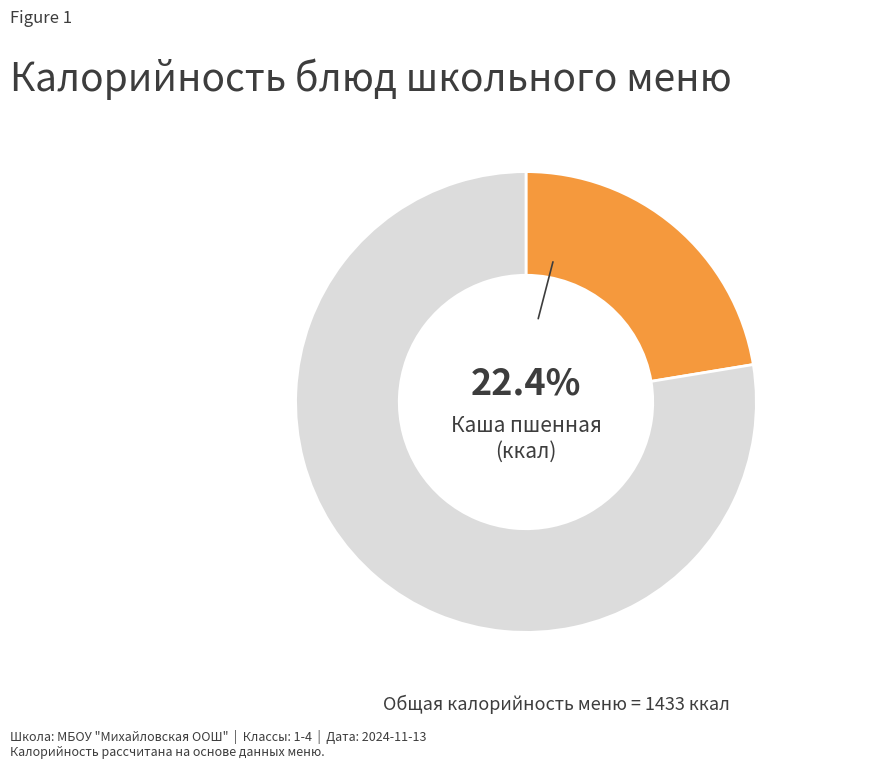

Is there any slice that represents more than half of the pie?

Yes